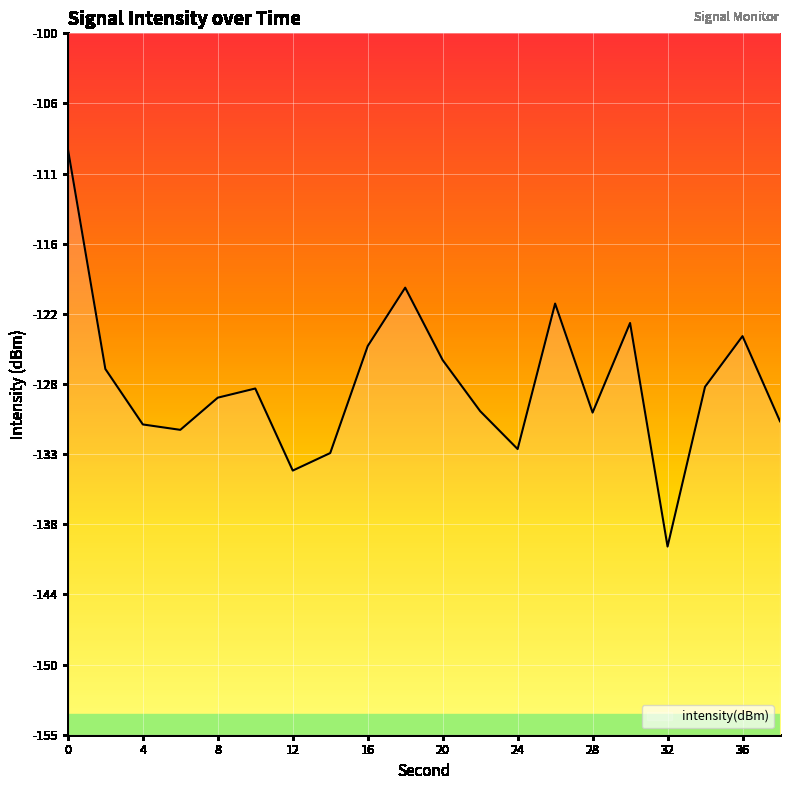

Between 18 and 14, which is larger?

18